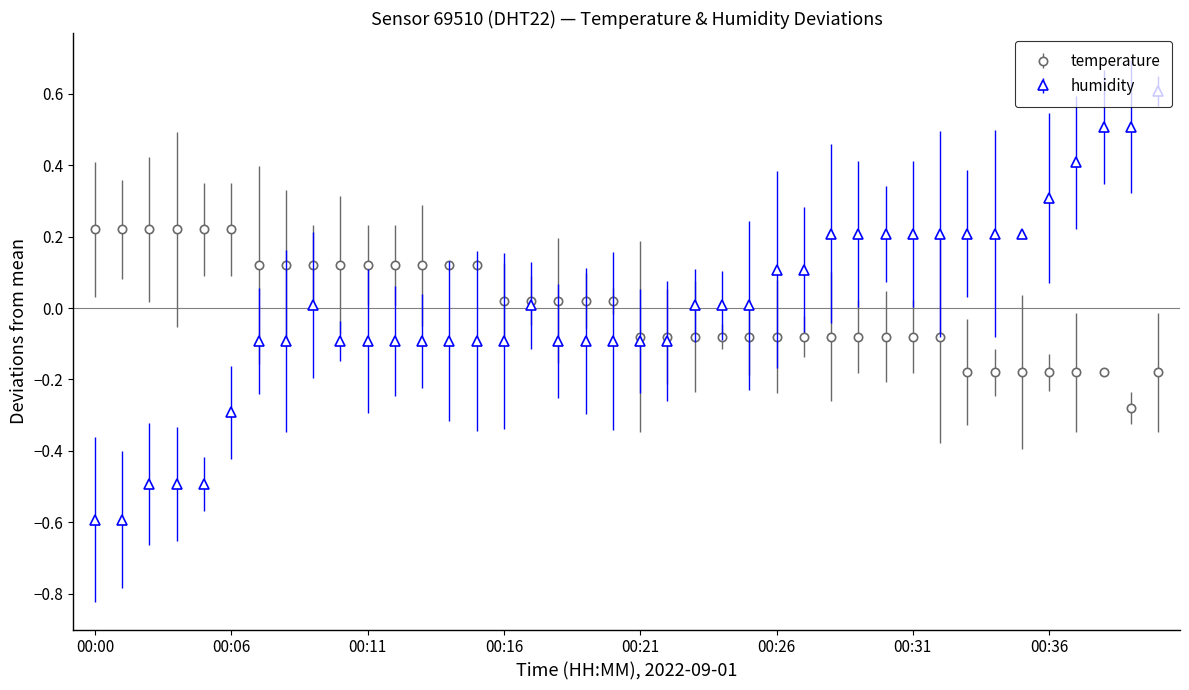

Which series has the largest range (max minus min)?

humidity